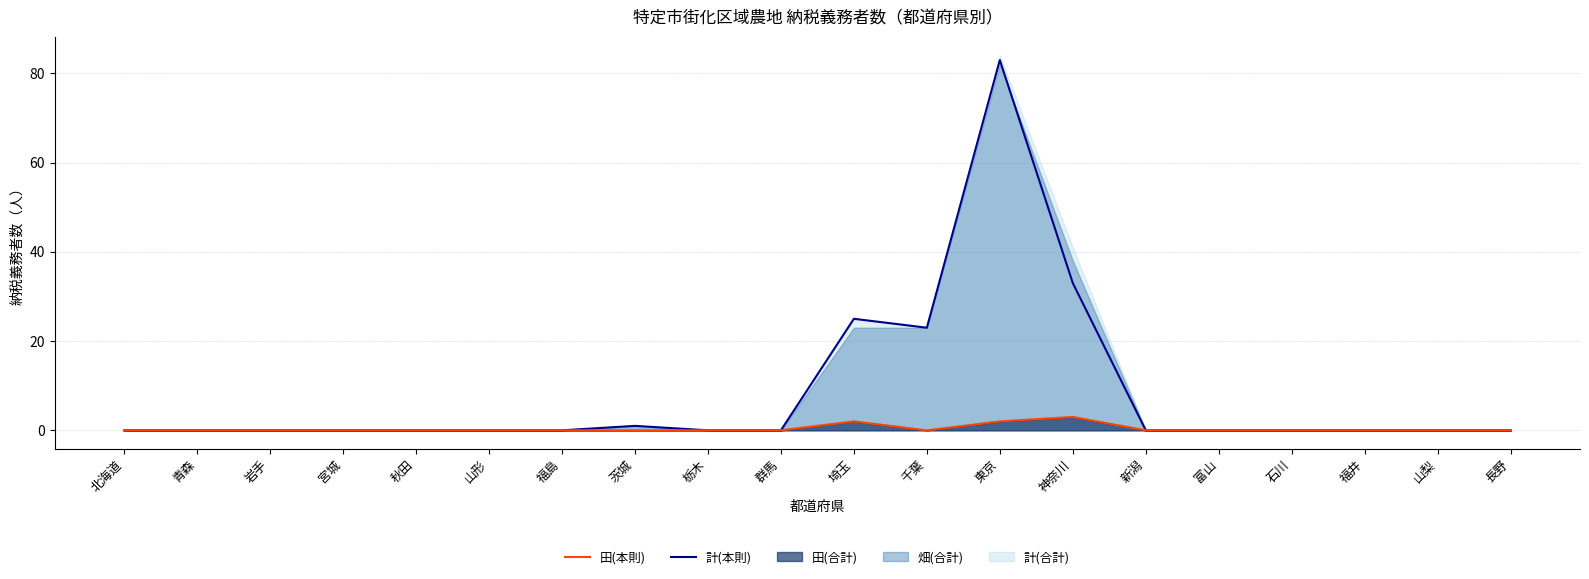

Which series has the widest spread of values?

計(本則)